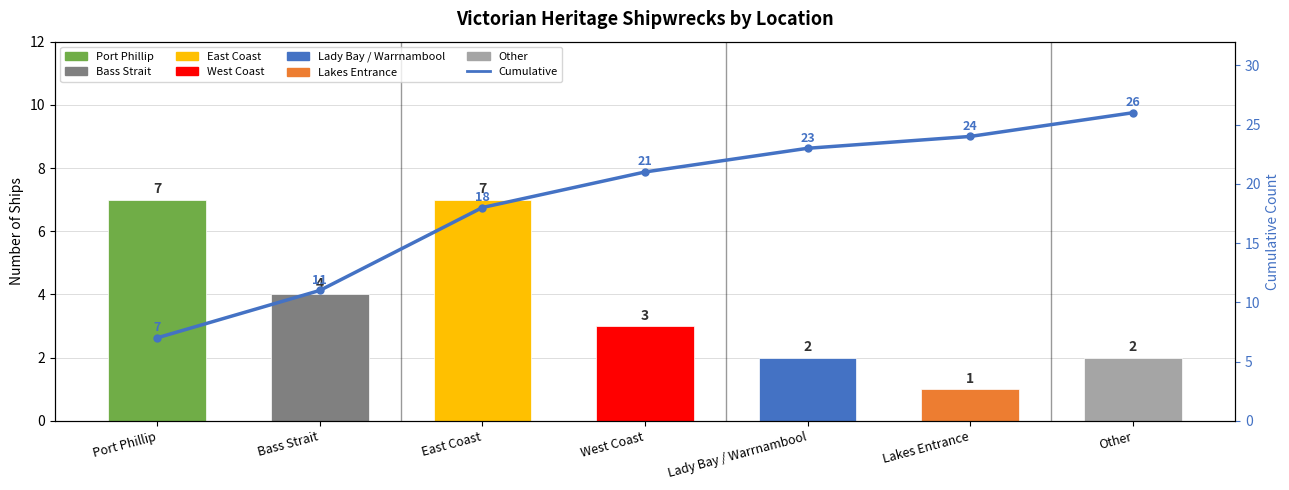

The value of Ship Count at Other is 3. True or false?

False